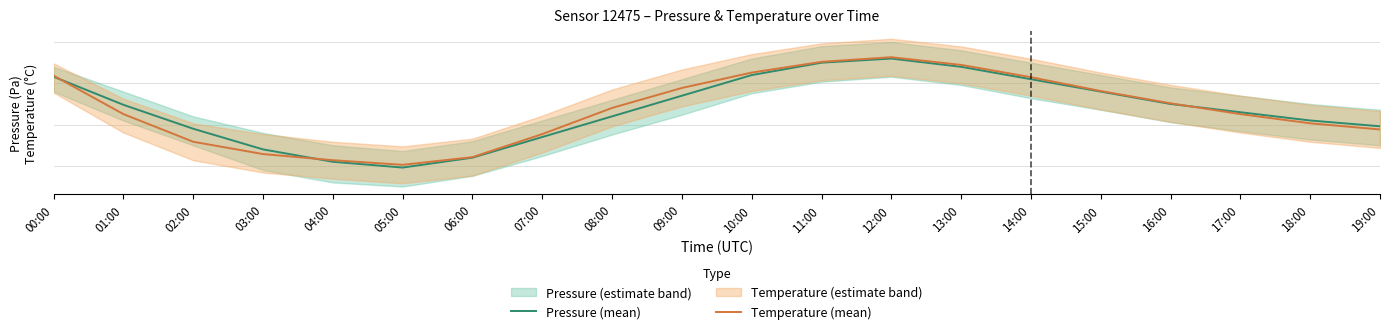

What is the label of the 15th point from the right?

05:00